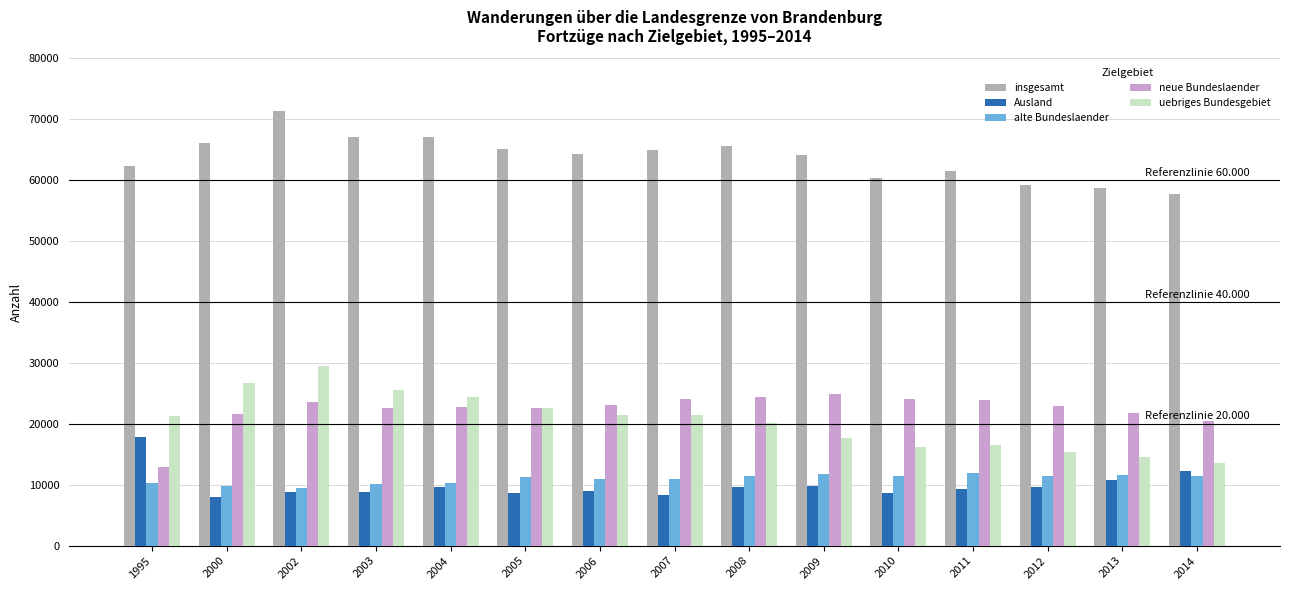

What is the lowest value of the Ausland series?

7971